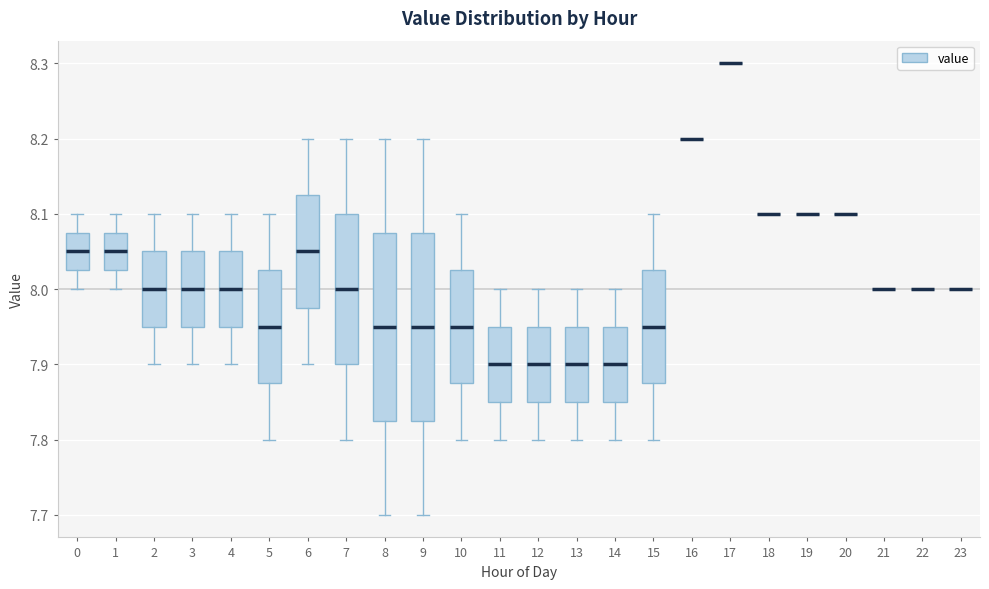

Reading left to right, transcribe this box plot: for each box, give where its median line is, the range the box spans, and where its two whiskers end, as read against the y-axis. The values are not printed on the chart, so give them approximately, as read against the axis.

0: median 8.05, box 8.03 to 8.08, whiskers 8.00 to 8.10
1: median 8.05, box 8.03 to 8.08, whiskers 8.00 to 8.10
2: median 8.00, box 7.95 to 8.05, whiskers 7.90 to 8.10
3: median 8.00, box 7.95 to 8.05, whiskers 7.90 to 8.10
4: median 8.00, box 7.95 to 8.05, whiskers 7.90 to 8.10
5: median 7.95, box 7.88 to 8.03, whiskers 7.80 to 8.10
6: median 8.05, box 7.98 to 8.13, whiskers 7.90 to 8.20
7: median 8.00, box 7.90 to 8.10, whiskers 7.80 to 8.20
8: median 7.95, box 7.83 to 8.08, whiskers 7.70 to 8.20
9: median 7.95, box 7.83 to 8.08, whiskers 7.70 to 8.20
10: median 7.95, box 7.88 to 8.03, whiskers 7.80 to 8.10
11: median 7.90, box 7.85 to 7.95, whiskers 7.80 to 8.00
12: median 7.90, box 7.85 to 7.95, whiskers 7.80 to 8.00
13: median 7.90, box 7.85 to 7.95, whiskers 7.80 to 8.00
14: median 7.90, box 7.85 to 7.95, whiskers 7.80 to 8.00
15: median 7.95, box 7.88 to 8.03, whiskers 7.80 to 8.10
16: box collapsed to a line at 8.20, whiskers 8.20 to 8.20
17: box collapsed to a line at 8.30, whiskers 8.30 to 8.30
18: box collapsed to a line at 8.10, whiskers 8.10 to 8.10
19: box collapsed to a line at 8.10, whiskers 8.10 to 8.10
20: box collapsed to a line at 8.10, whiskers 8.10 to 8.10
21: box collapsed to a line at 8.00, whiskers 8.00 to 8.00
22: box collapsed to a line at 8.00, whiskers 8.00 to 8.00
23: box collapsed to a line at 8.00, whiskers 8.00 to 8.00